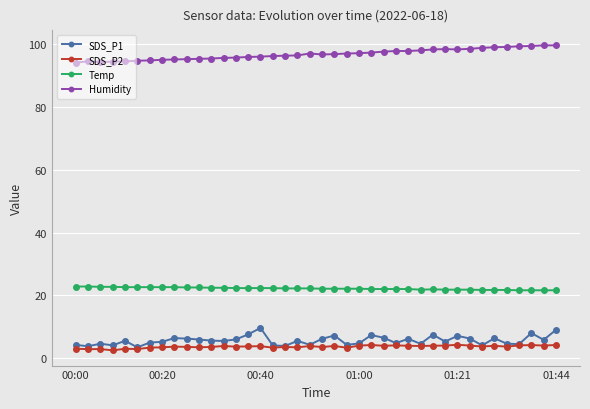

What is the value of the SDS_P1 point at the 18th from the left?

3.9